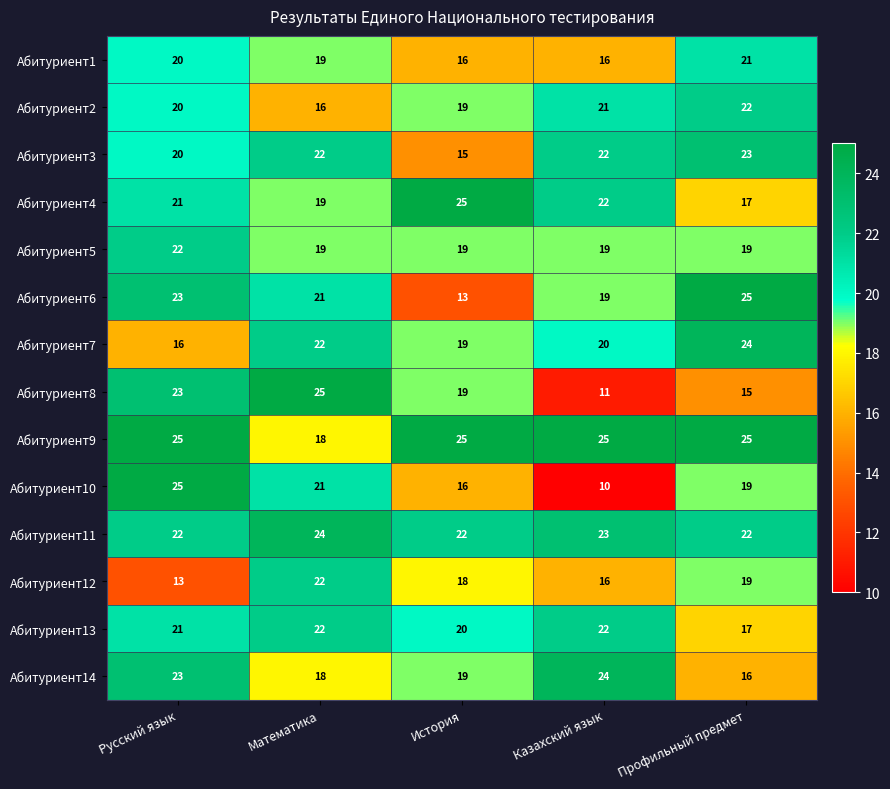

What is the minimum value shown in the chart?

10